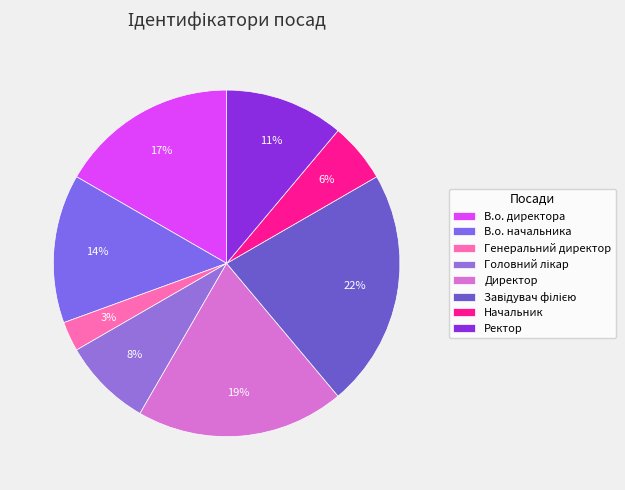

Which has a higher value, В.о. начальника or Начальник?

В.о. начальника